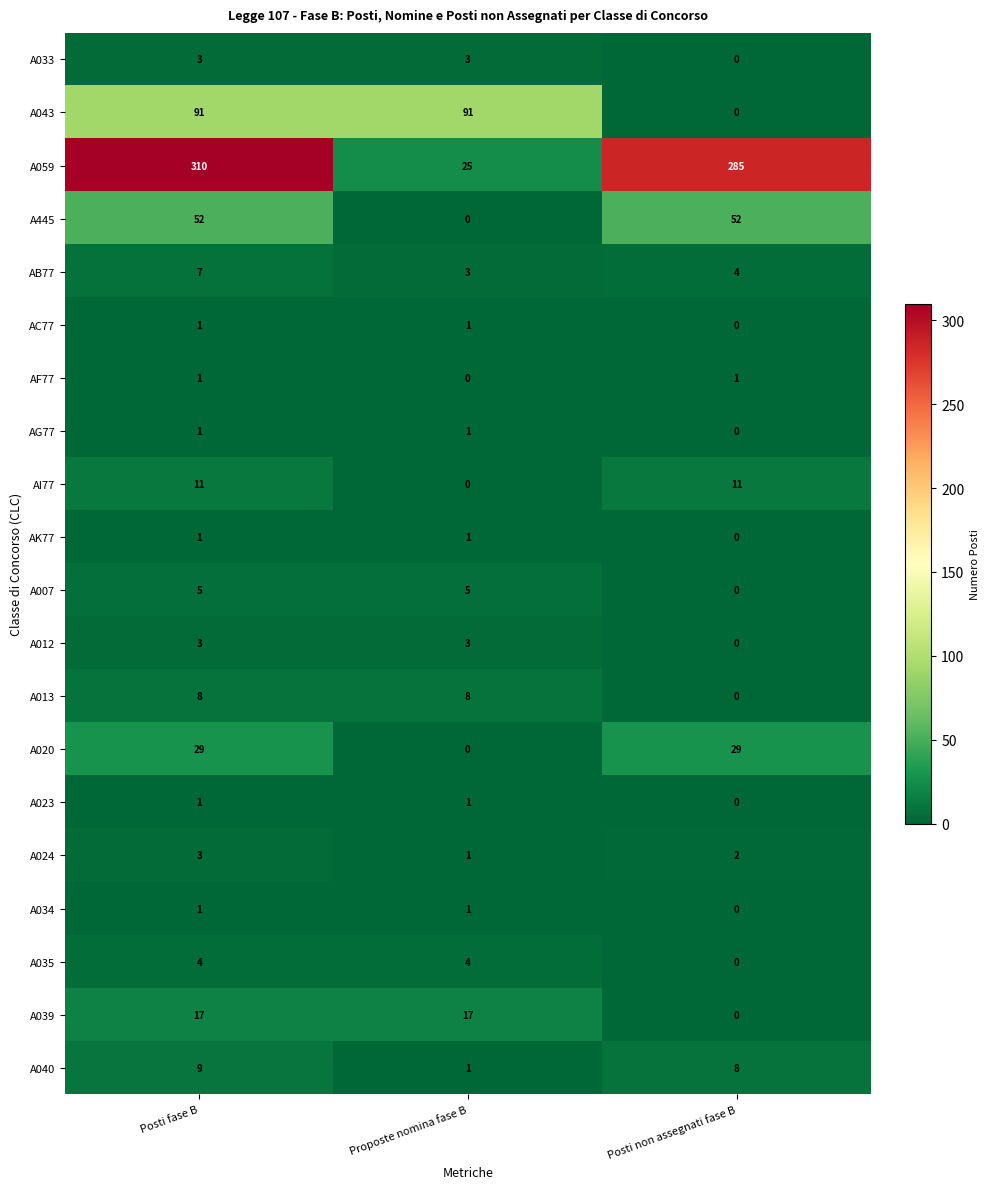

How many categories are shown in the chart?

3